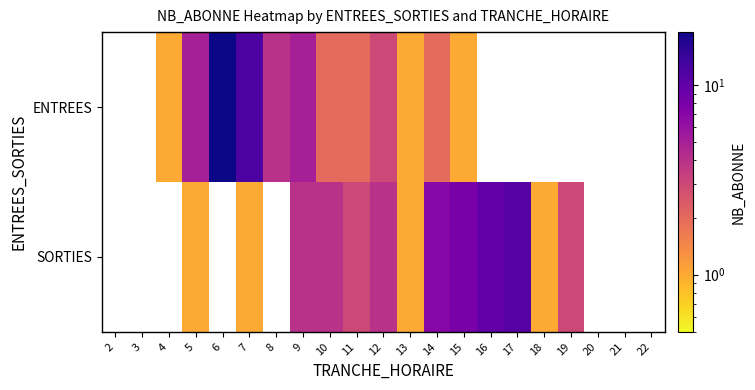

The value of SORTIES at 13 is 0.3. True or false?

False